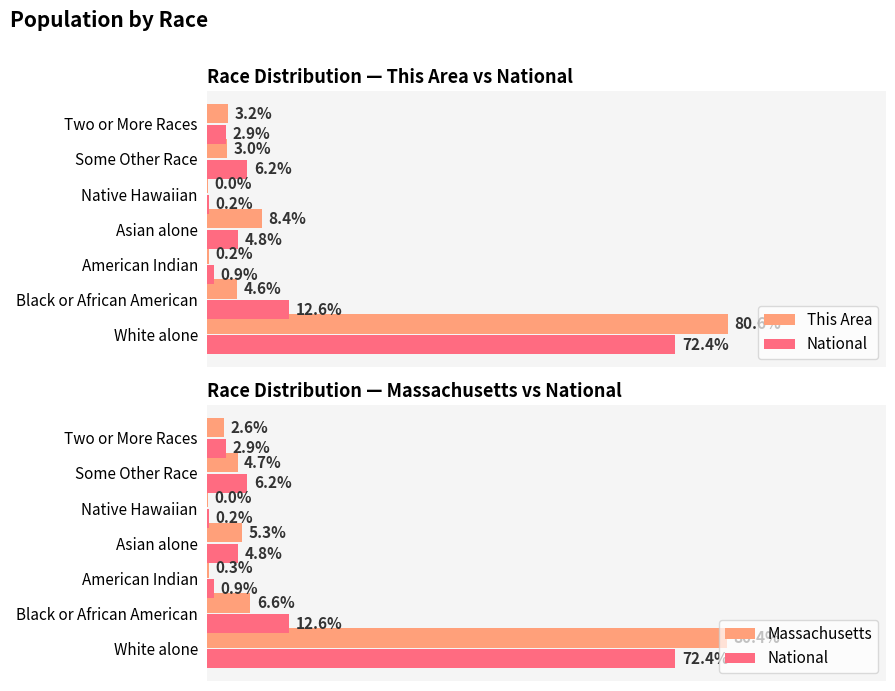

What is the difference between the National values at White alone and Black or African American?

59.8